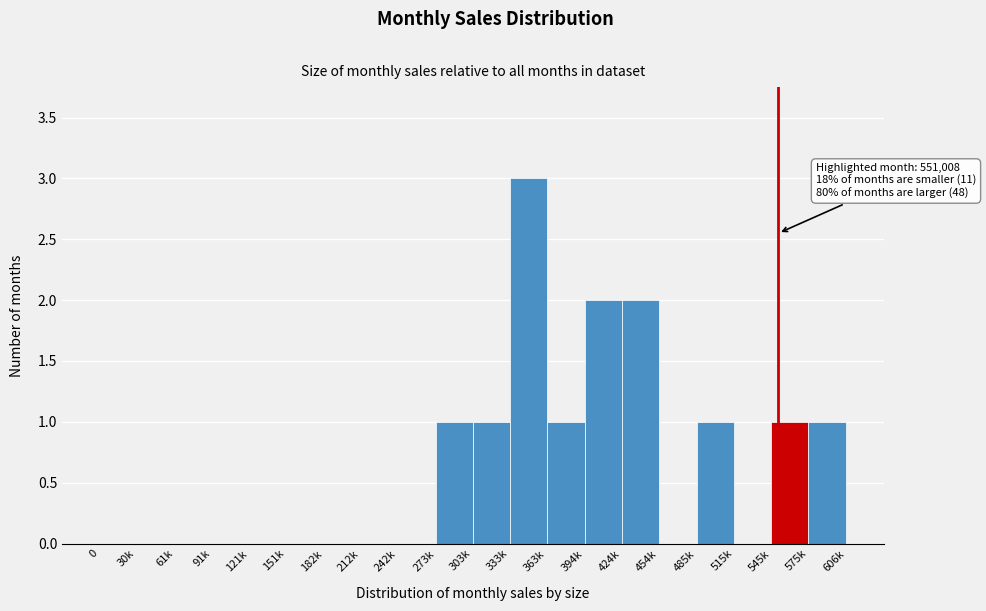

Reading right to left, list all the values displayed in this chart.

575k=1	545k=1	515k=0	485k=1	454k=0	424k=2	394k=2	363k=1	333k=3	303k=1	273k=1	242k=0	212k=0	182k=0	151k=0	121k=0	91k=0	61k=0	30k=0	0=0